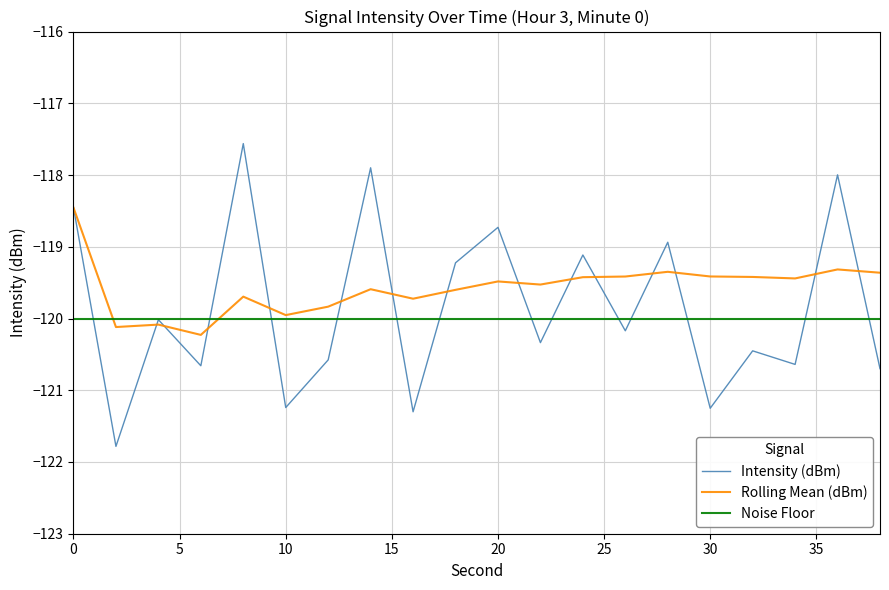

What is the highest value of the Rolling Mean (dBm) series?

-118.5